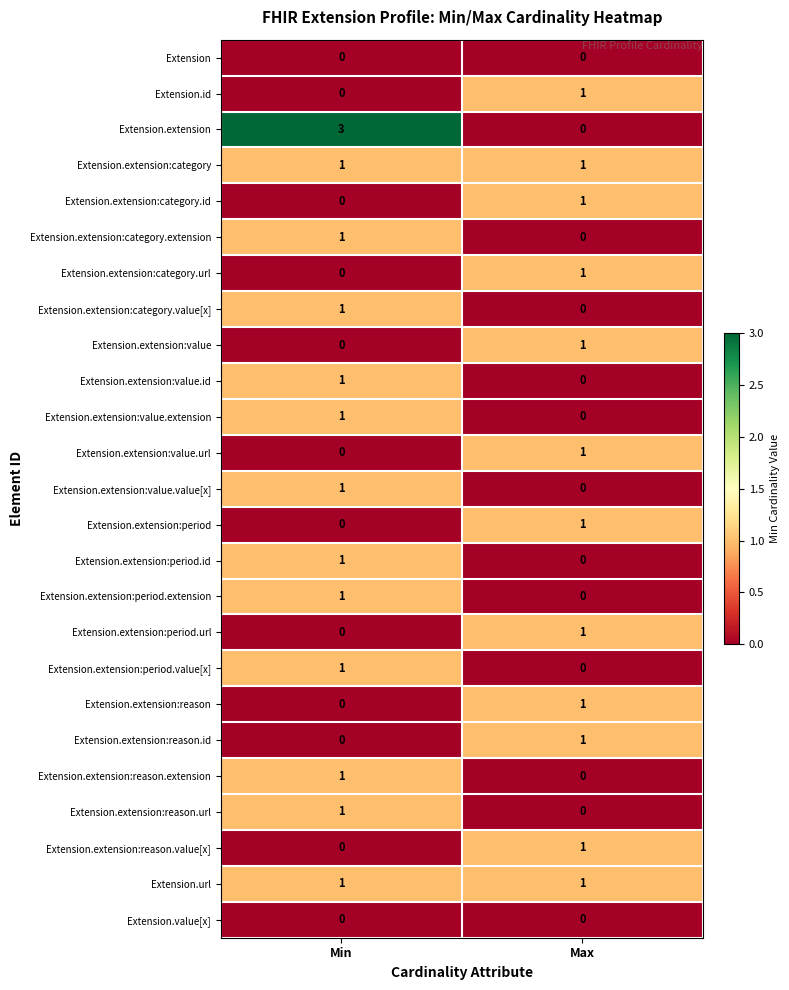

The value of Extension.extension:reason.url at Min is 1. True or false?

True